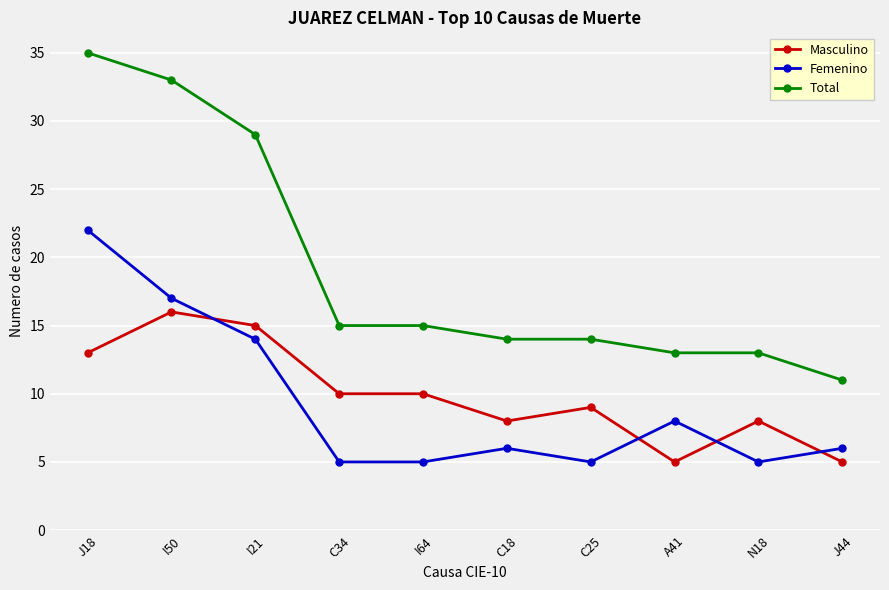

What is the sum of all Femenino values?

93